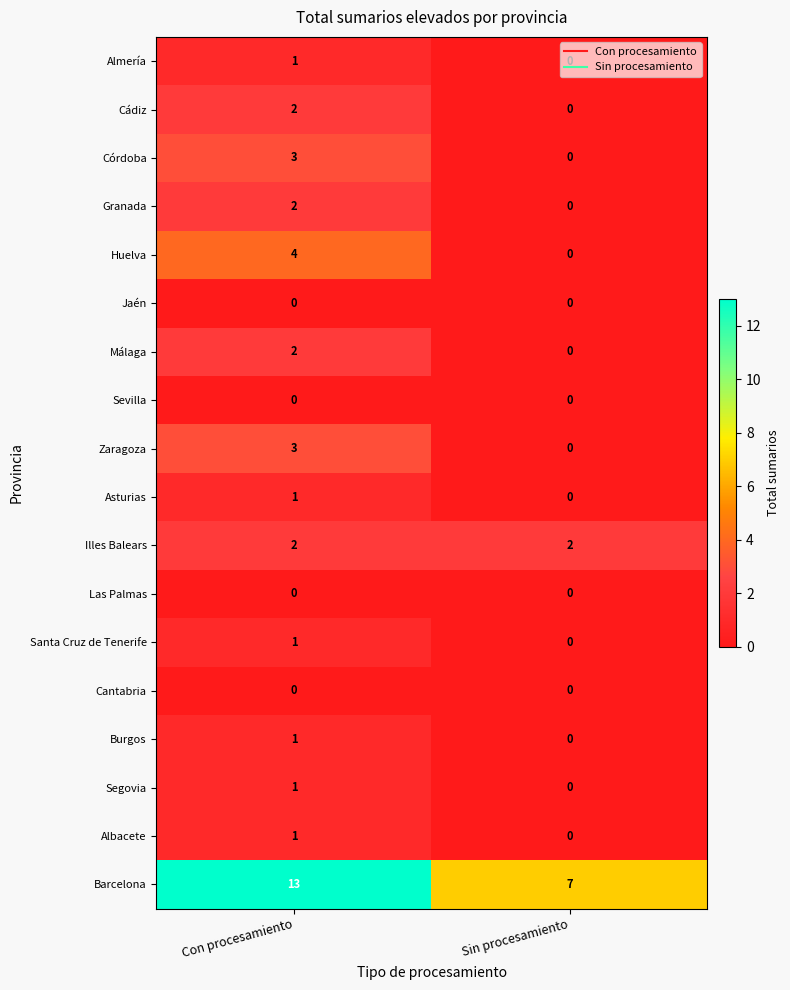

At which category is the sum across all series the highest?

Con procesamiento